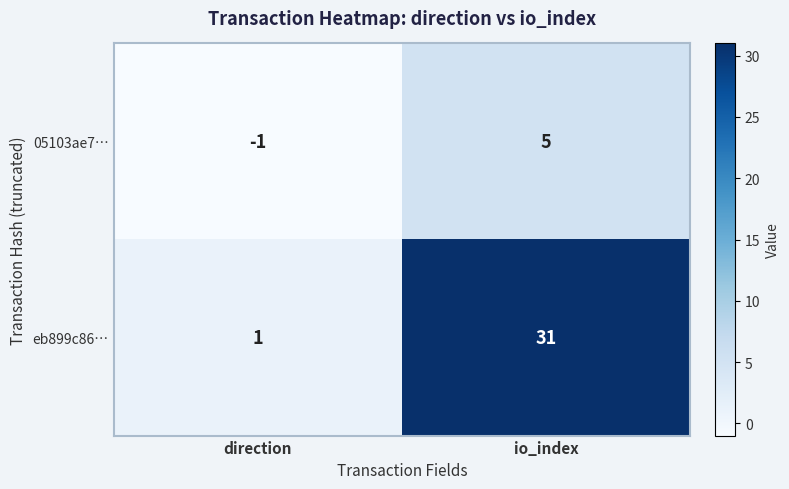

At which category is the sum across all series the highest?

io_index